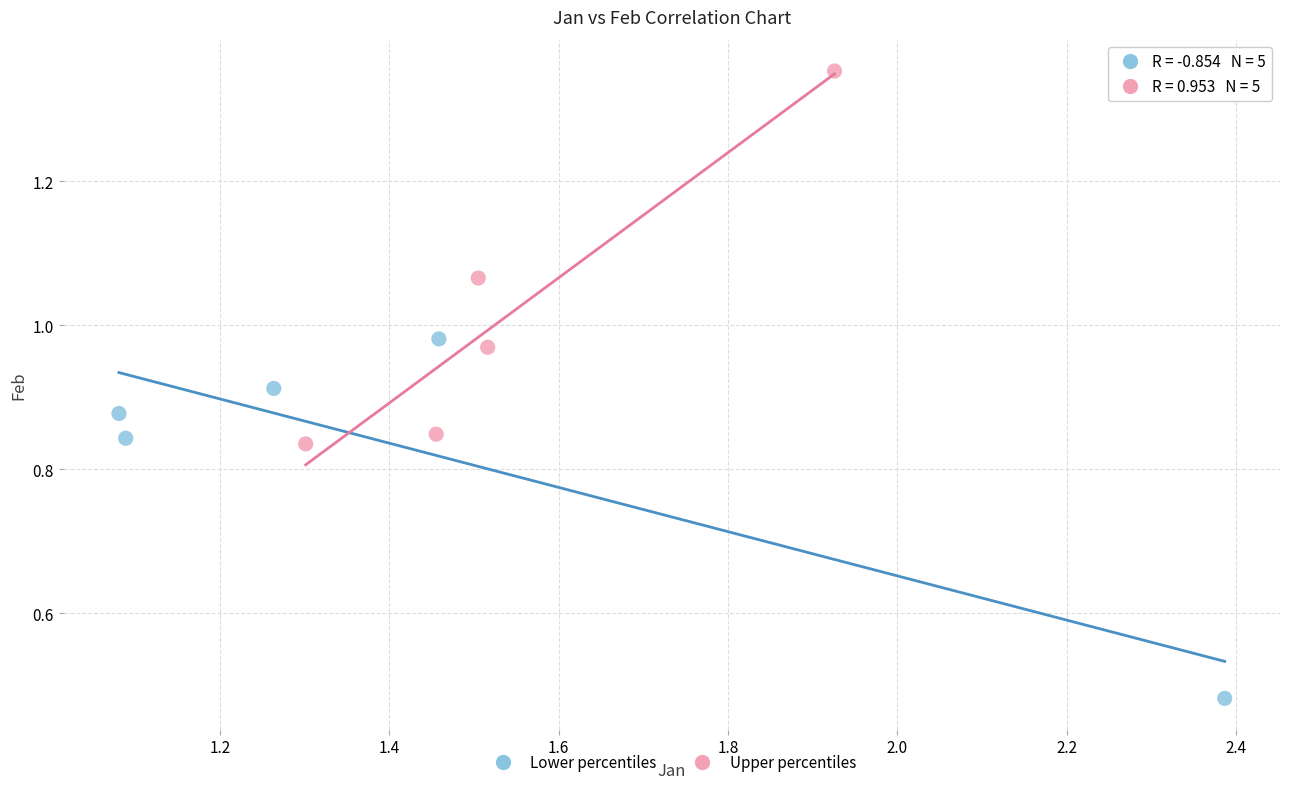

Which series reaches the maximum Y coordinate?

Upper percentiles